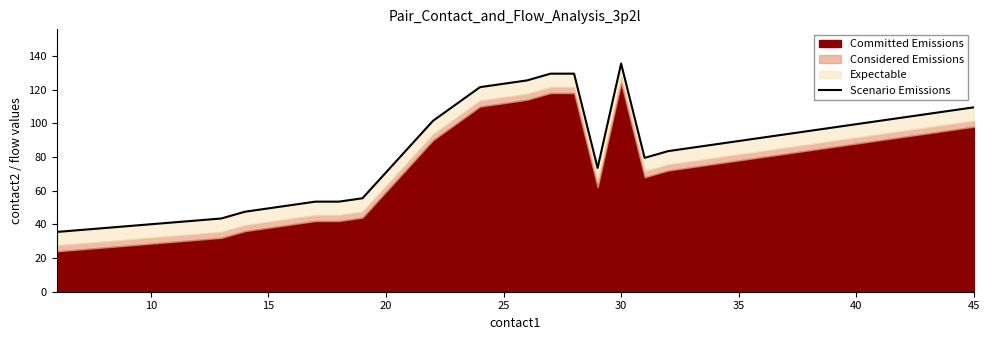

True or false: the data shows 31.3 at 25.

False